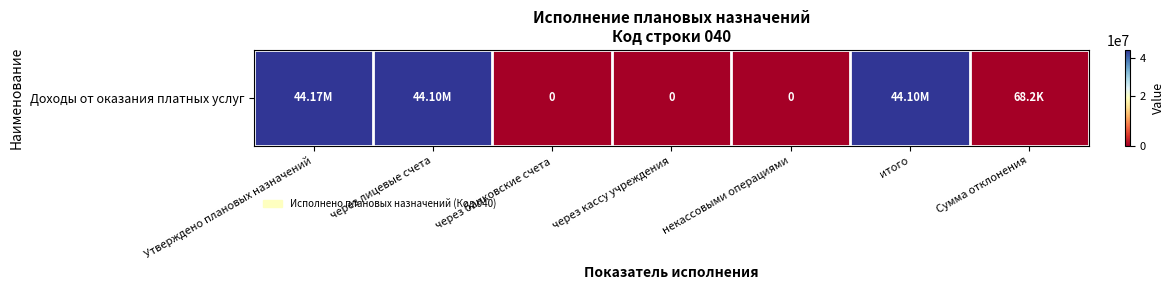

Where does the data first go above 68250?

Утверждено плановых назначений